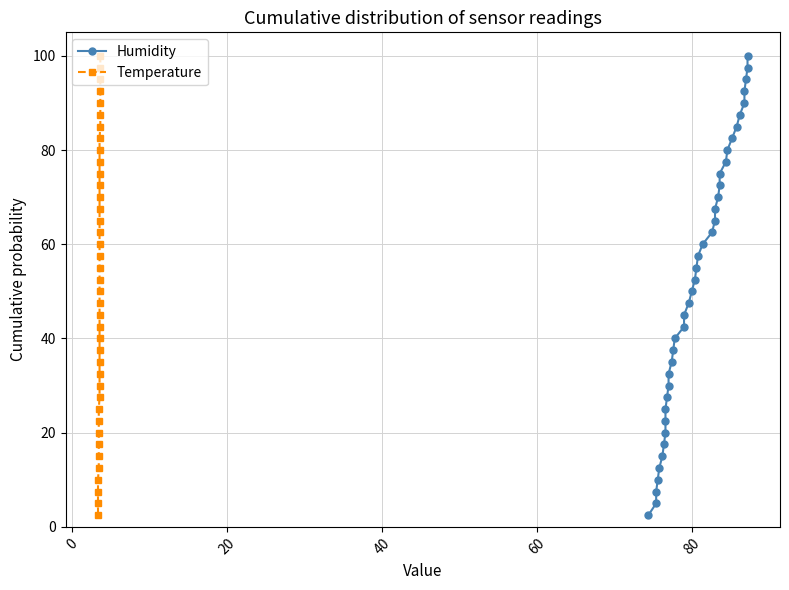

Reading left to right, extract all data points from this chart.

Humidity: 2.5	5.0	7.5	10.0	12.5	15.0	17.5	20.0	22.5	25.0	27.5	30.0	32.5	35.0	37.5	40.0	42.5	45.0	47.5	50.0	52.5	55.0	57.5	60.0	62.5	65.0	67.5	70.0	72.5	75.0	77.5	80.0	82.5	85.0	87.5	90.0	92.5	95.0	97.5	100.0
Temperature: 2.5	5.0	7.5	10.0	12.5	15.0	17.5	20.0	22.5	25.0	27.5	30.0	32.5	35.0	37.5	40.0	42.5	45.0	47.5	50.0	52.5	55.0	57.5	60.0	62.5	65.0	67.5	70.0	72.5	75.0	77.5	80.0	82.5	85.0	87.5	90.0	92.5	95.0	97.5	100.0